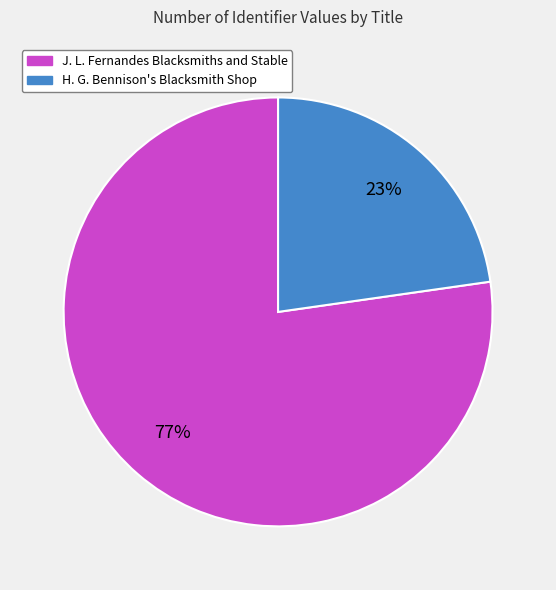

Approximately how many times larger is the value at H. G. Bennison's Blacksmith Shop compared to J. L. Fernandes Blacksmiths and Stable?

0.3